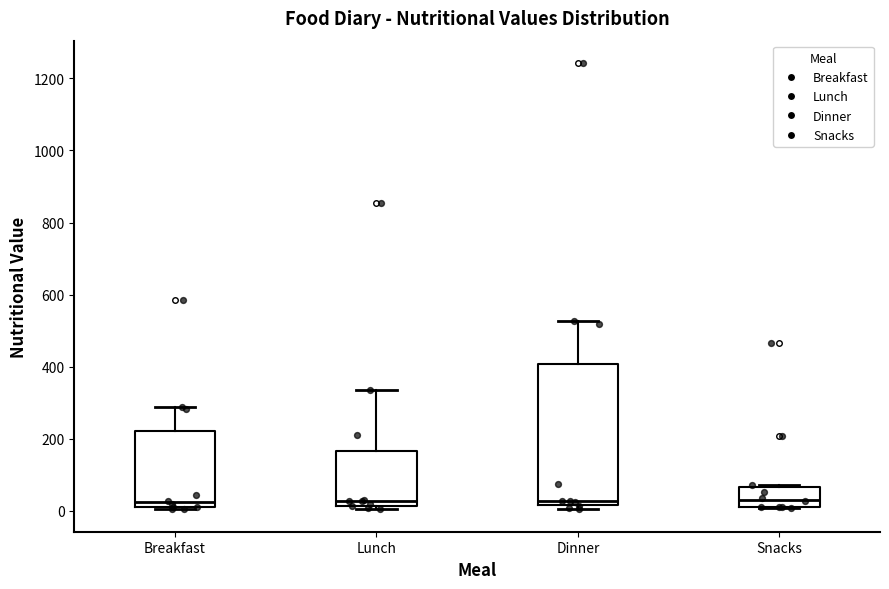

Reading left to right, read every box against the y-axis: the position of its median line, the range the box covers, and the ends of its whiskers. The values are not printed on the chart, so give them approximately, as read against the axis.

Breakfast: median 20, box 0 to 220, whiskers 0 to 280
Lunch: median 20 (just above the box's lower edge), box 20 to 160, whiskers 0 to 340
Dinner: median 20 (just above the box's lower edge), box 20 to 400, whiskers 0 to 520
Snacks: median 40, box 20 to 60, whiskers 0 to 80